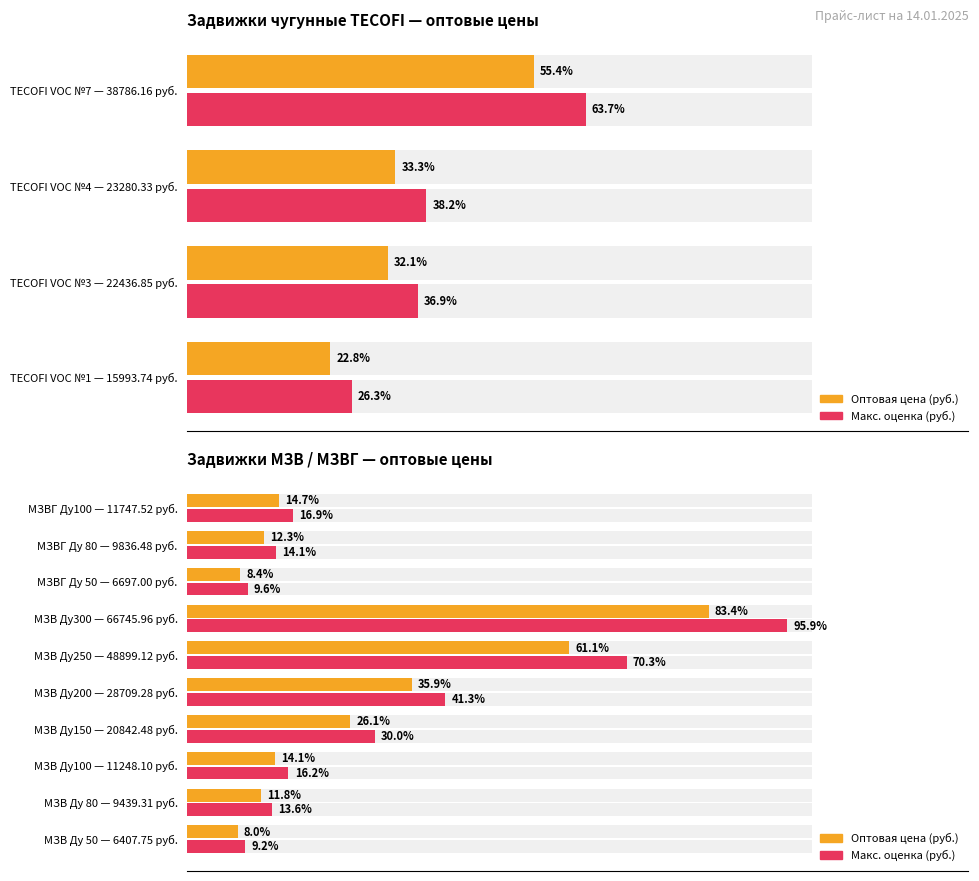

Rank the series at МЗВ Ду100 — 11248.10 руб. from highest to lowest value.

Макс. оценка (руб.), Оптовая цена (руб.)